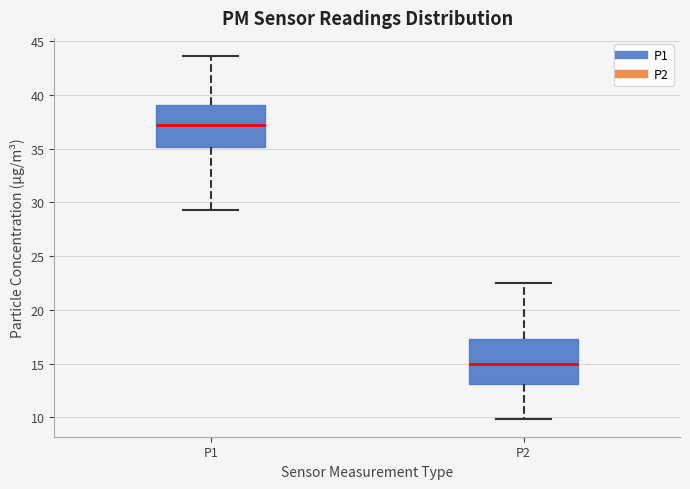

Which box's median line is the lowest?

P2